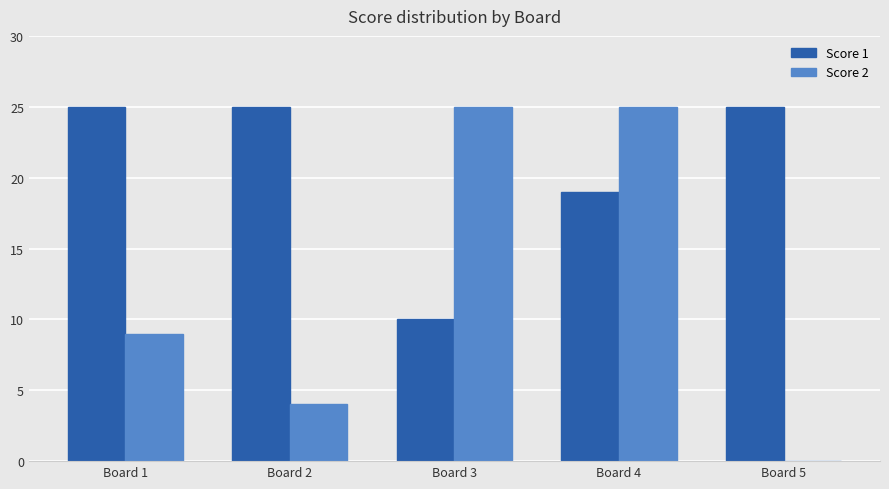

The Score 1 series shows 6 at Board 1. True or false?

False